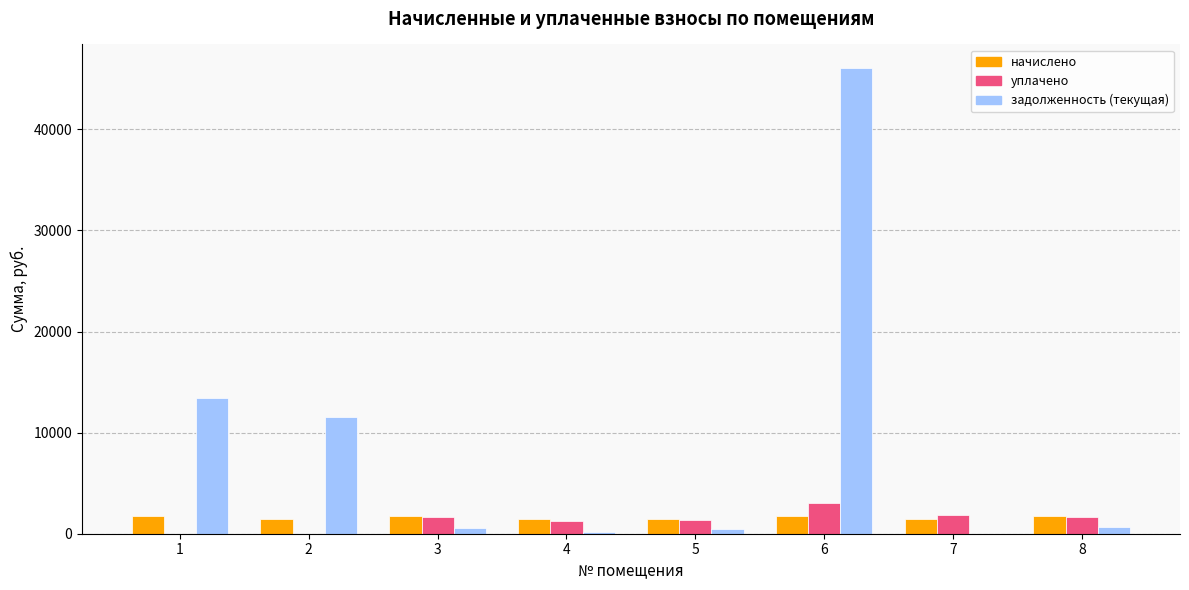

Between 1 and 5, which series saw the biggest shift?

задолженность (текущая)